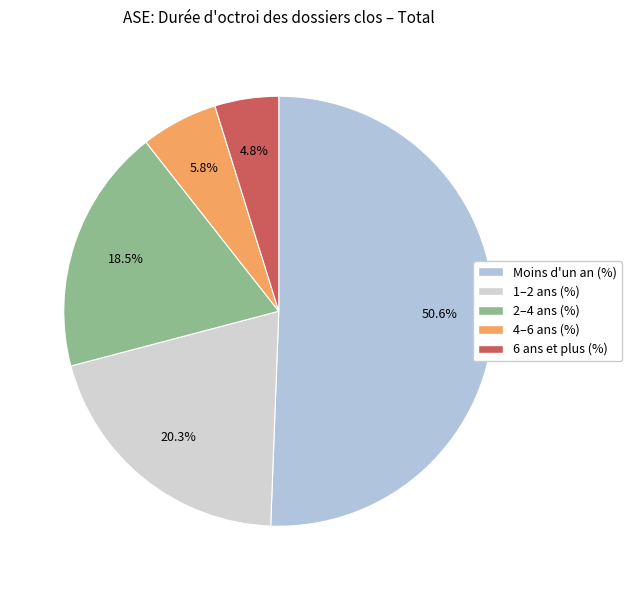

Count the number of slices in the pie.

5